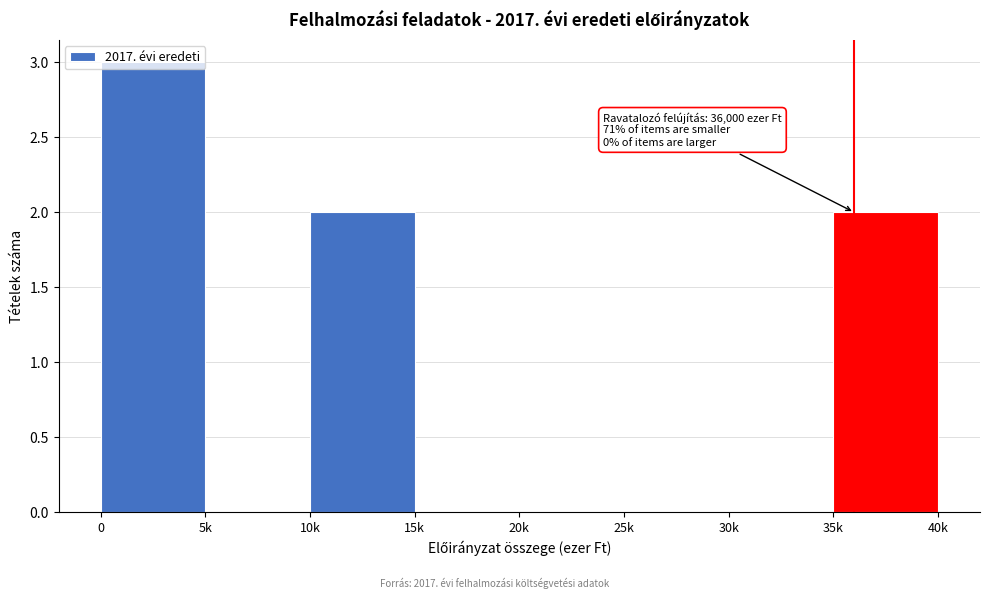

Is it true that the value at 20k is 0?

True